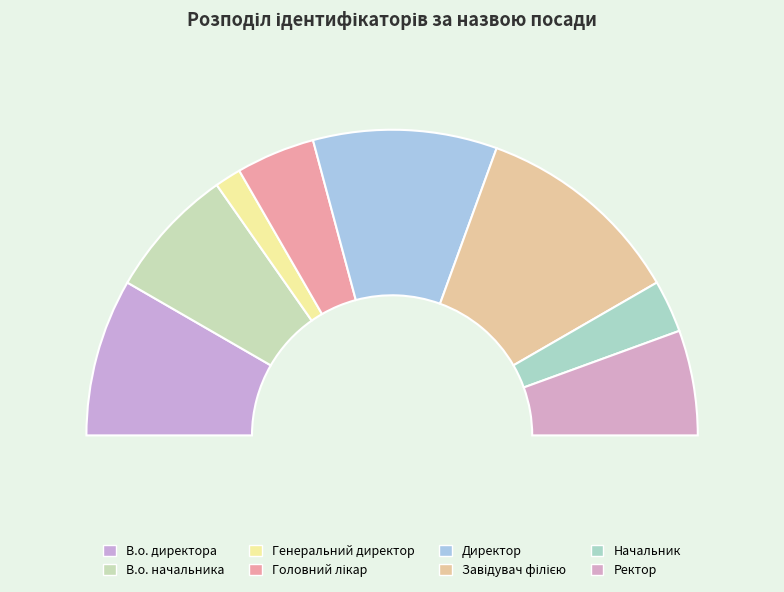

Is it true that Генеральний директор is 3% of the pie?

True